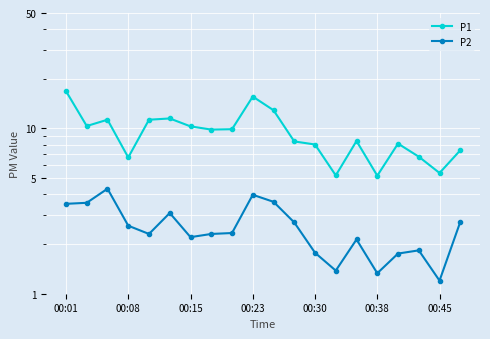

Reading right to left, list all the values displayed in this chart.

P1: 7.4	5.4	6.8	8.1	5.2	8.4	5.2	8.0	8.3	12.9	15.6	9.9	9.8	10.3	11.5	11.3	6.7	11.3	10.3	16.8
P2: 2.7	1.2	1.8	1.8	1.3	2.1	1.4	1.8	2.7	3.6	4.0	2.3	2.3	2.2	3.1	2.3	2.6	4.3	3.5	3.5